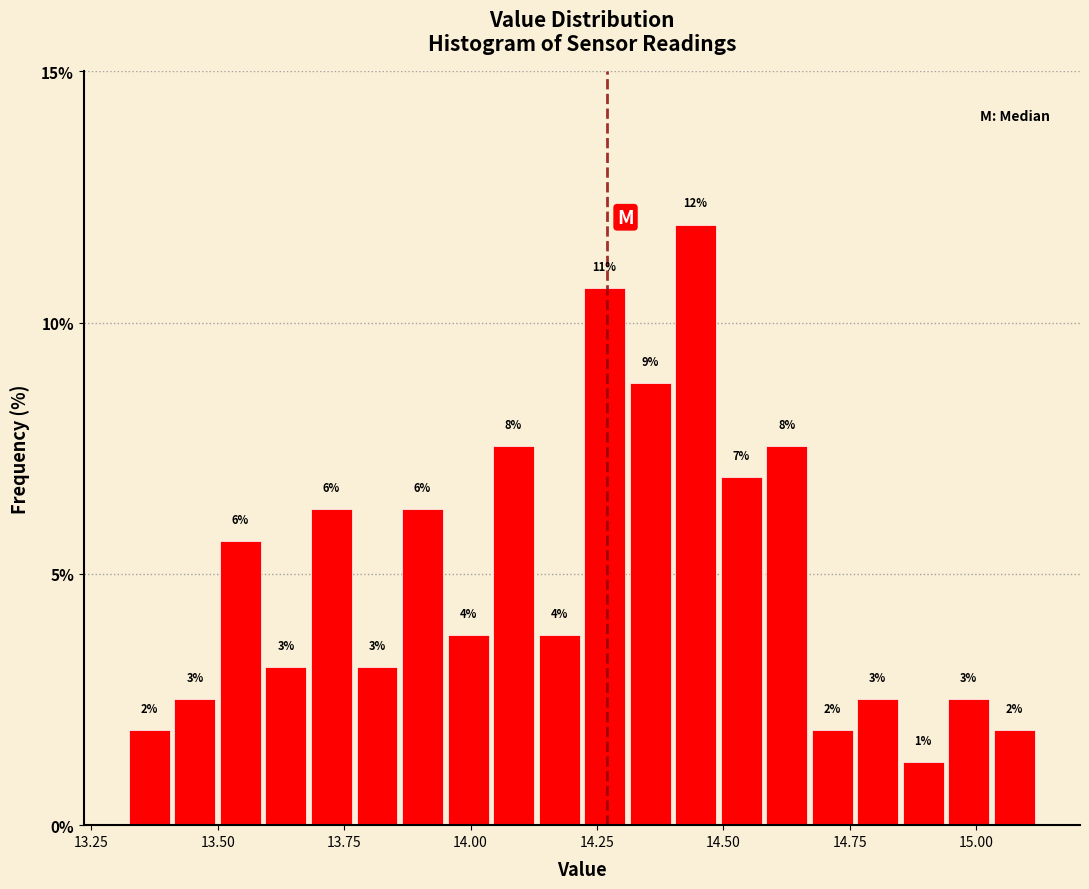

Read against the x-axis, roughly where is the centre of the tallest bar?

14.45